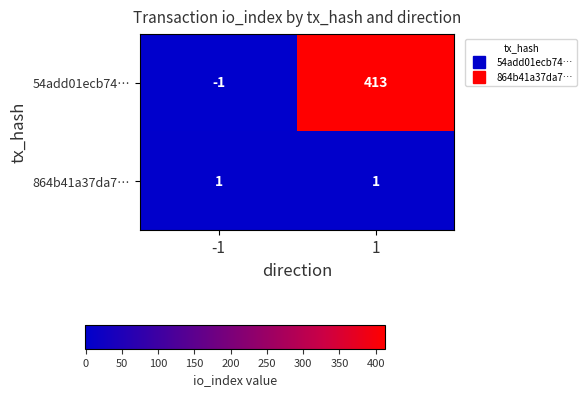

Which series changed the most between -1 and 1?

54add01ecb74…